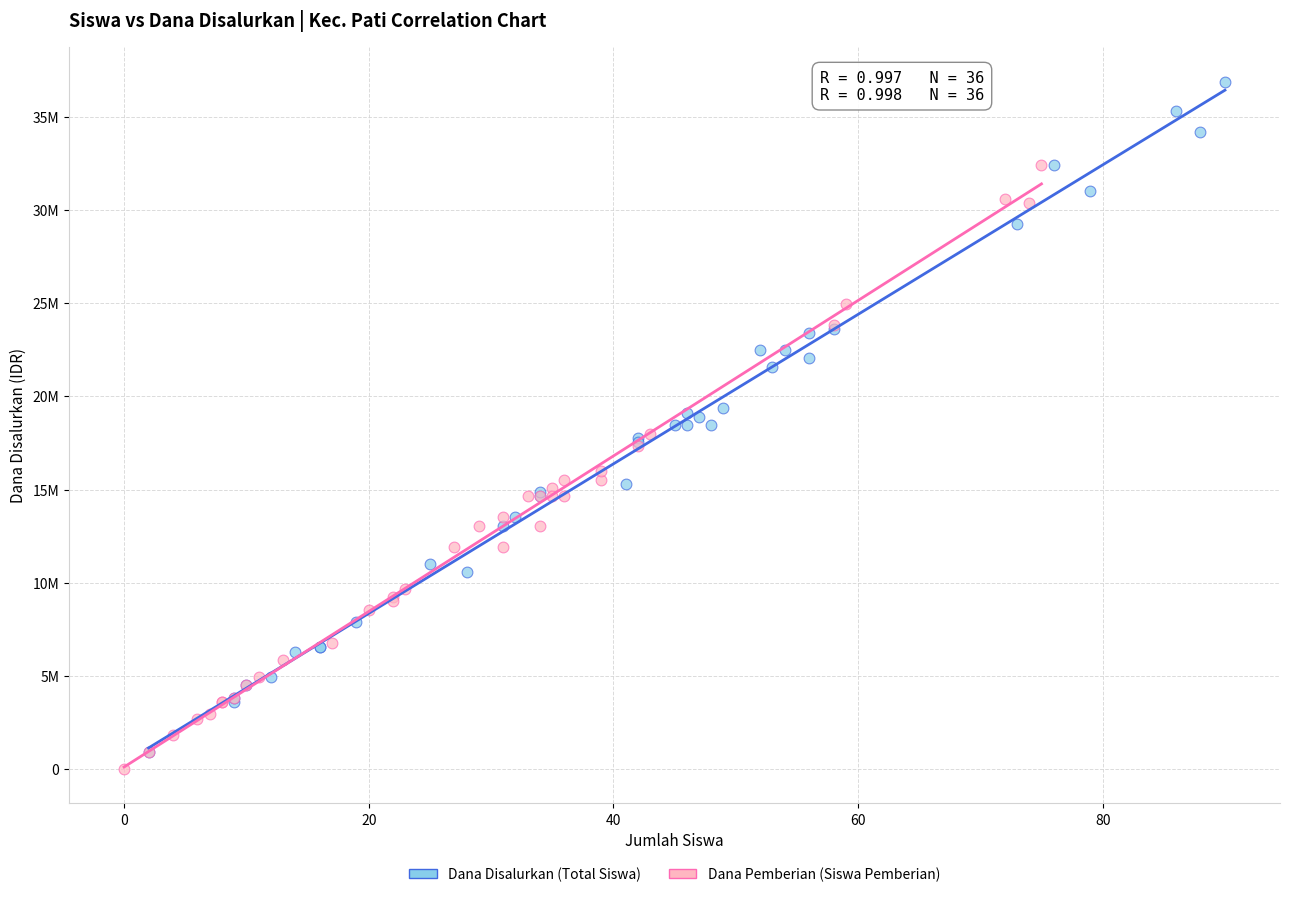

Which series reaches the maximum Y coordinate?

Dana Disalurkan (Total Siswa)